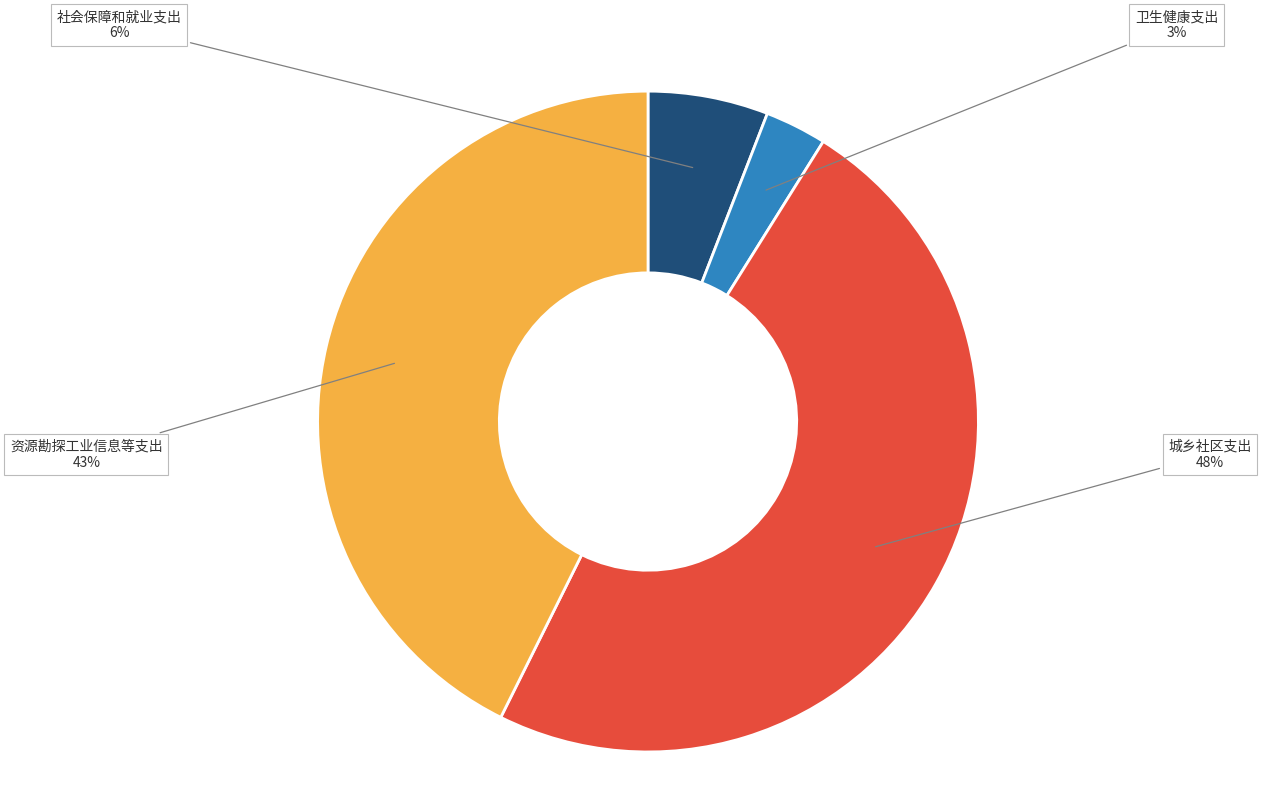

Is there any slice that represents more than half of the pie?

No